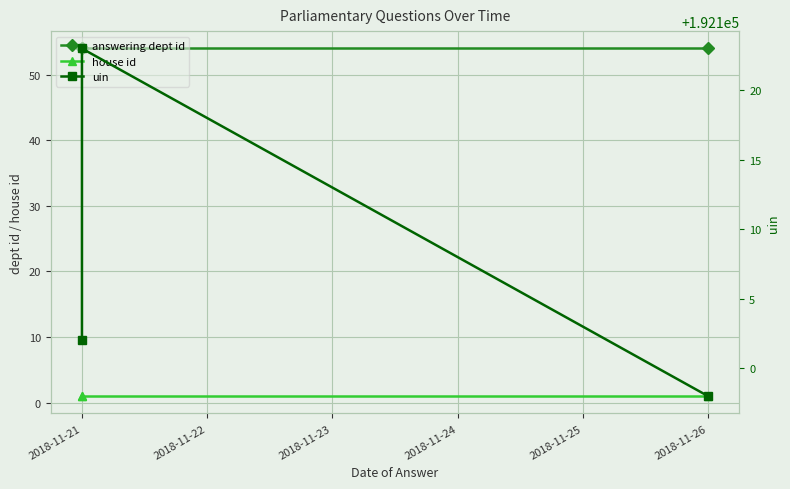

What is the minimum value for answering dept id?

54